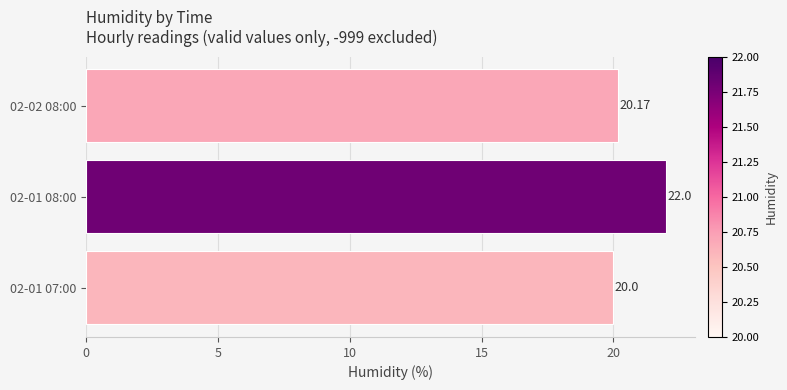

Does the chart contain stacked bars?

No